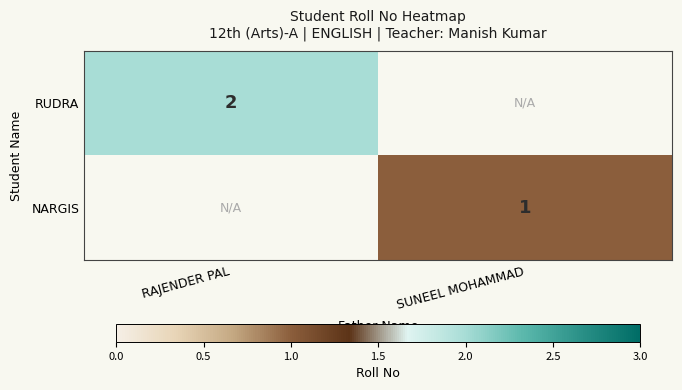

The value of RUDRA at RAJENDER PAL is 2. True or false?

True